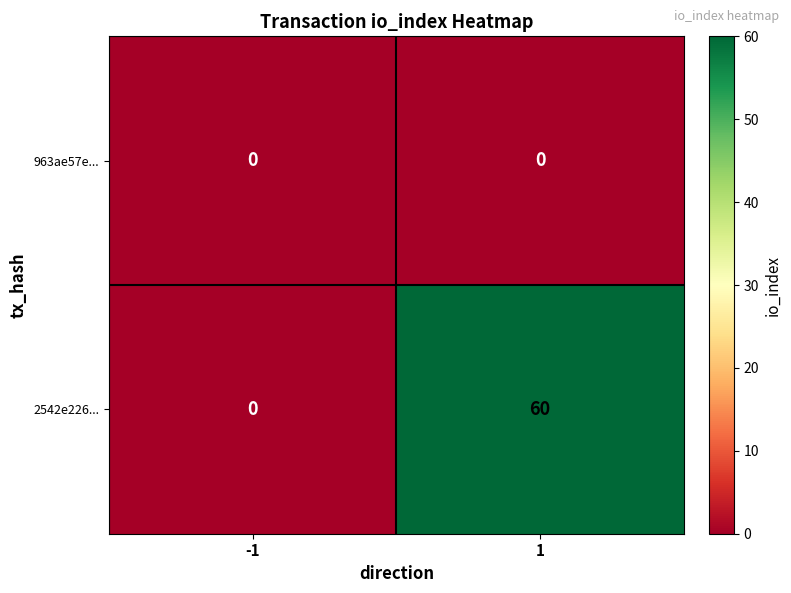

Count the number of data series in this chart.

2